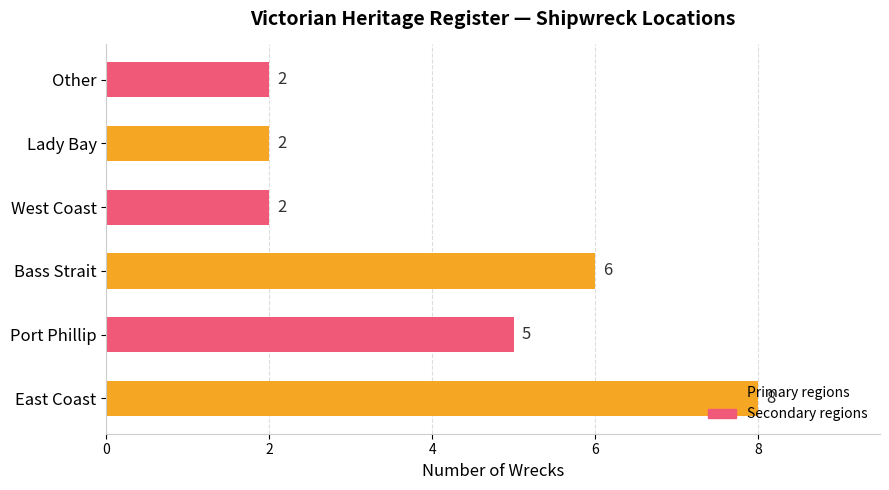

What is the difference between the maximum and minimum values?

6